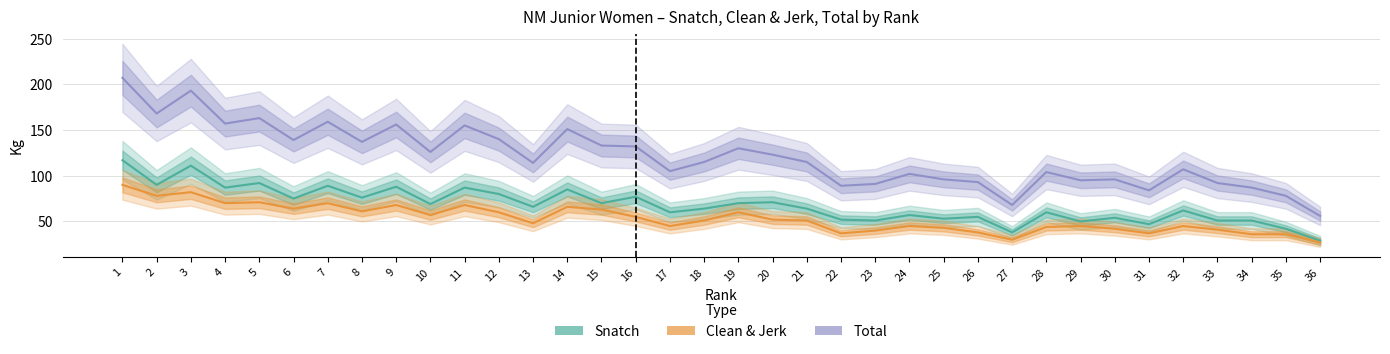

What is the greatest value displayed?

207